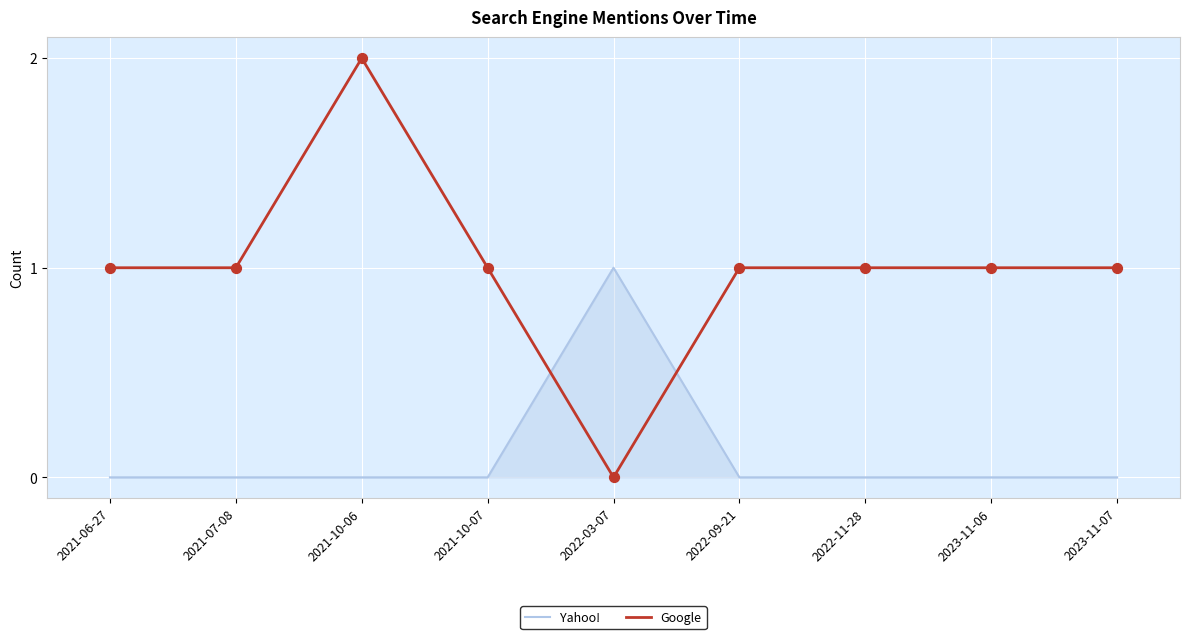

Which series has the largest range (max minus min)?

Google